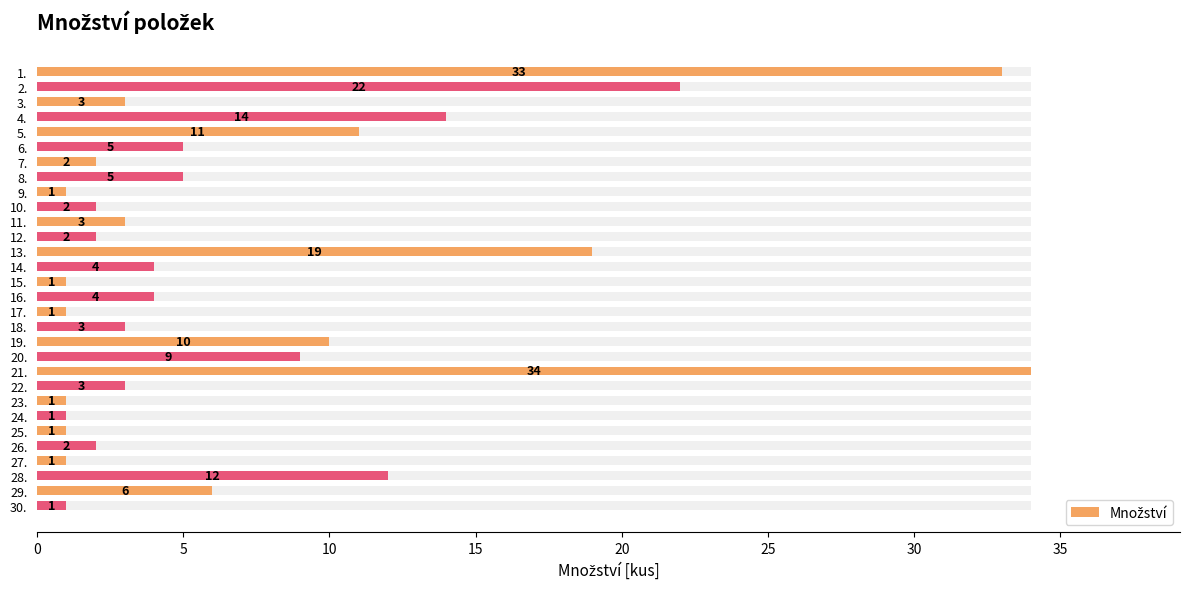

What is the value of the 15th bar from the left?

1